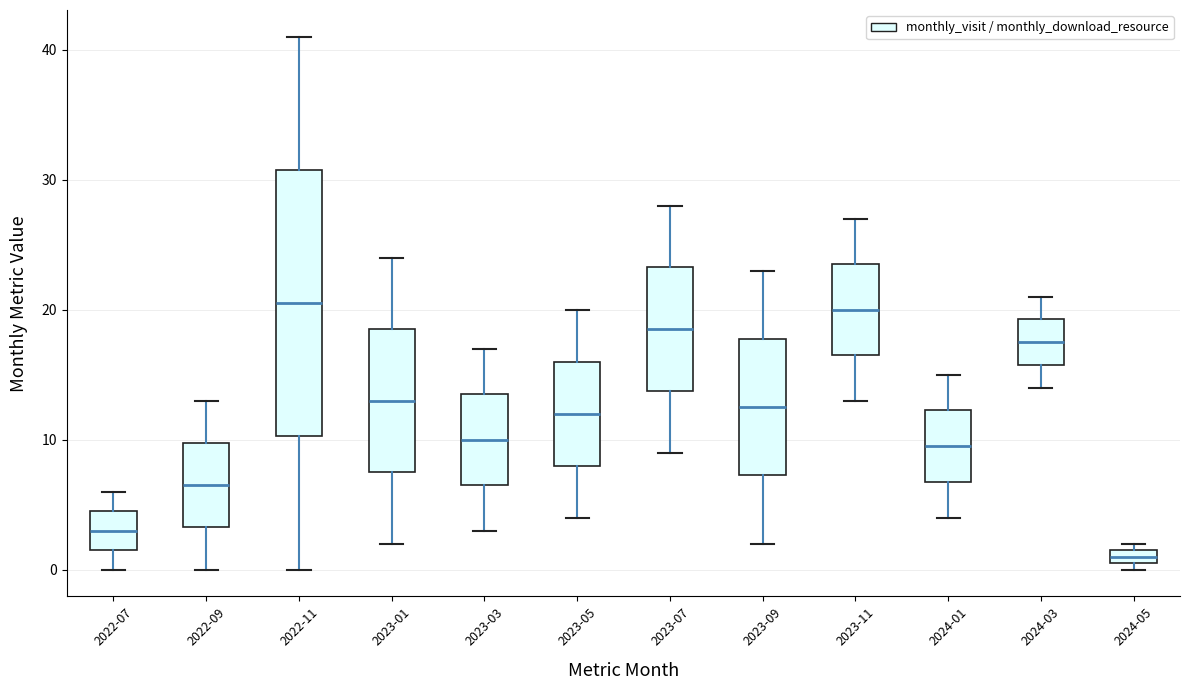

Where does the upper whisker of the box for 2023-11 end on the y-axis? The values are not printed on the chart, so give them approximately, as read against the axis.

27